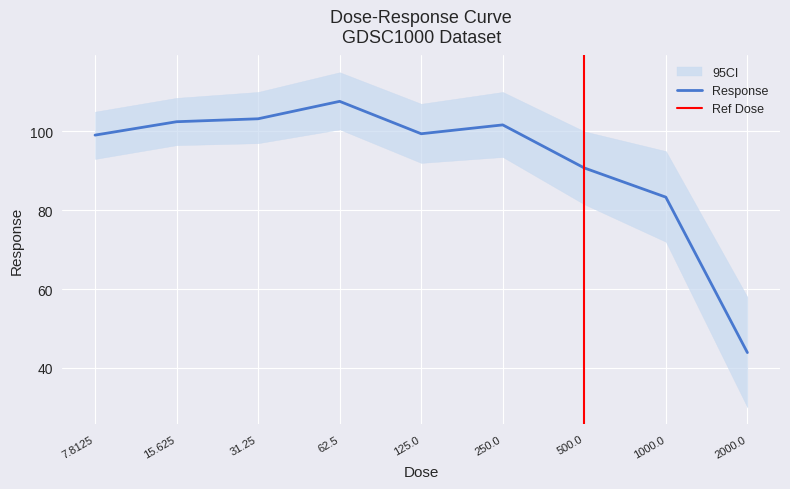

What is the value of the 6th point from the left?

101.6